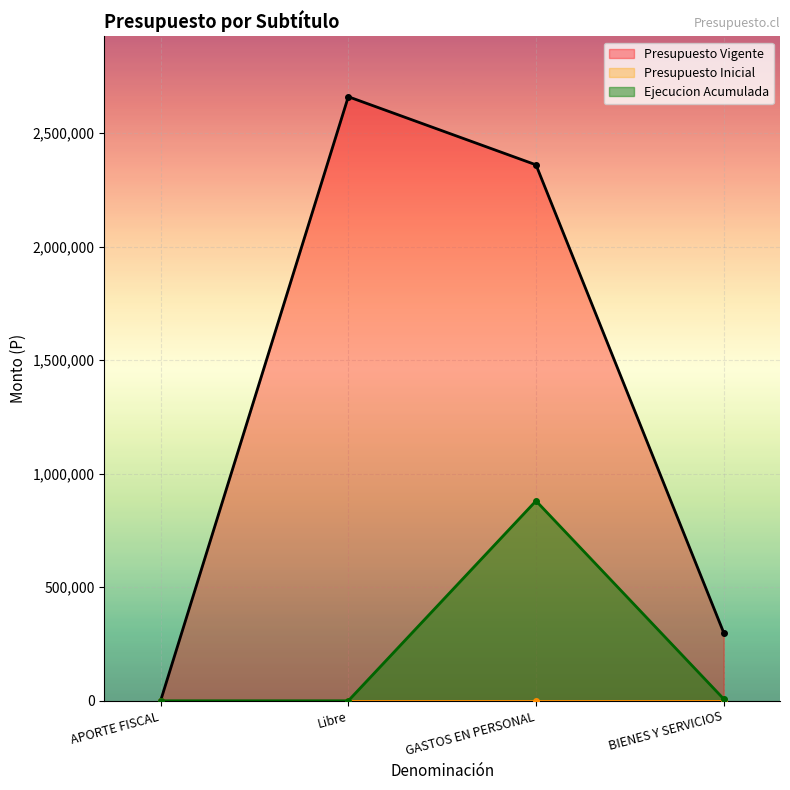

Between GASTOS EN PERSONAL and BIENES Y SERVICIOS, which series saw the biggest shift?

Presupuesto Vigente